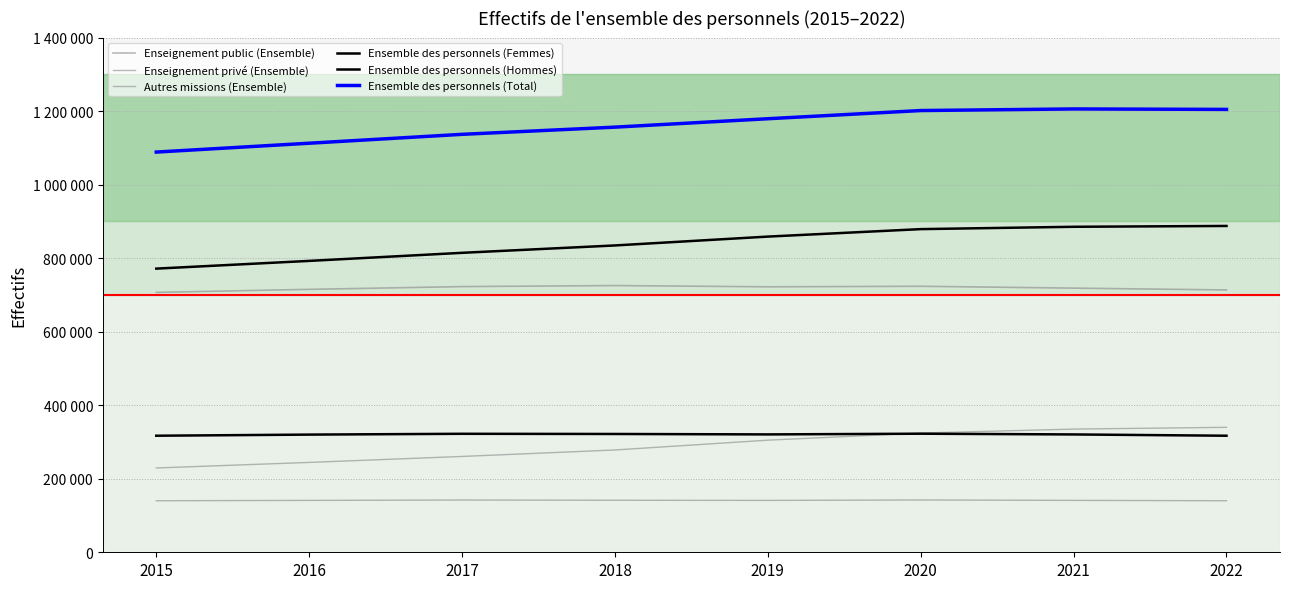

Rank the series at 2019 from lowest to highest value.

Enseignement privé (Ensemble), Autres missions (Ensemble), Ensemble des personnels (Hommes), Enseignement public (Ensemble), Ensemble des personnels (Femmes), Ensemble des personnels (Total)